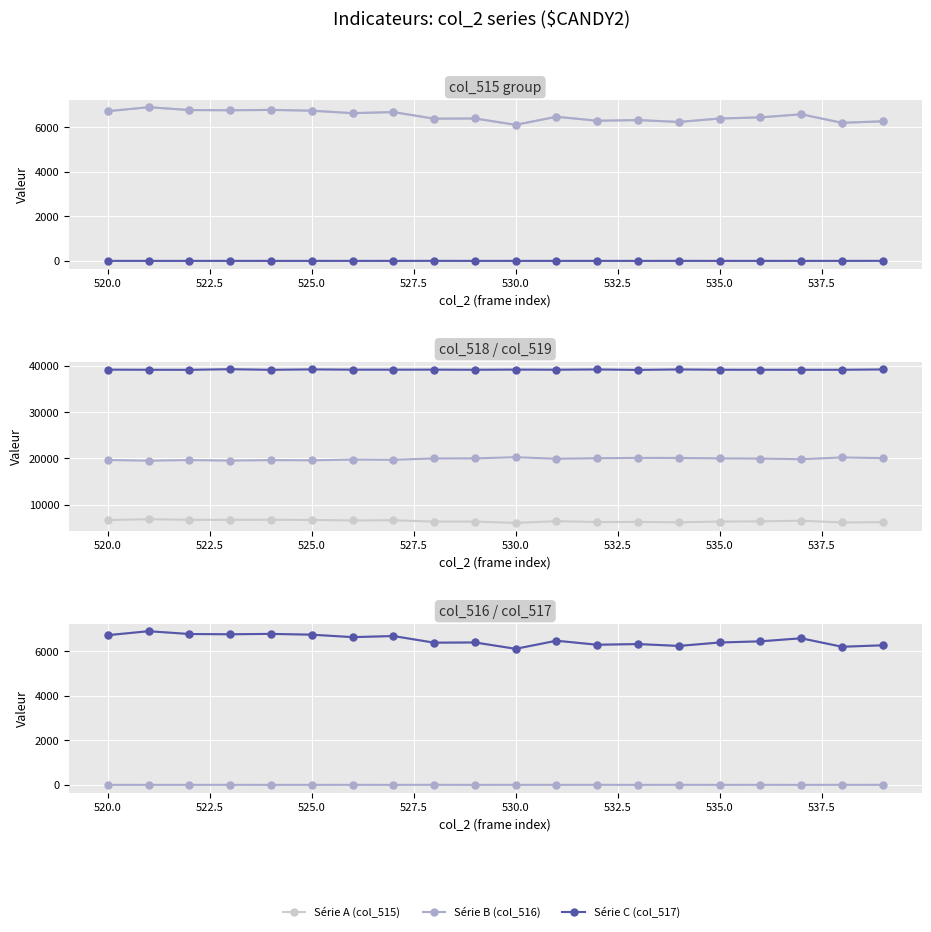

Which series has the largest range (max minus min)?

col_516